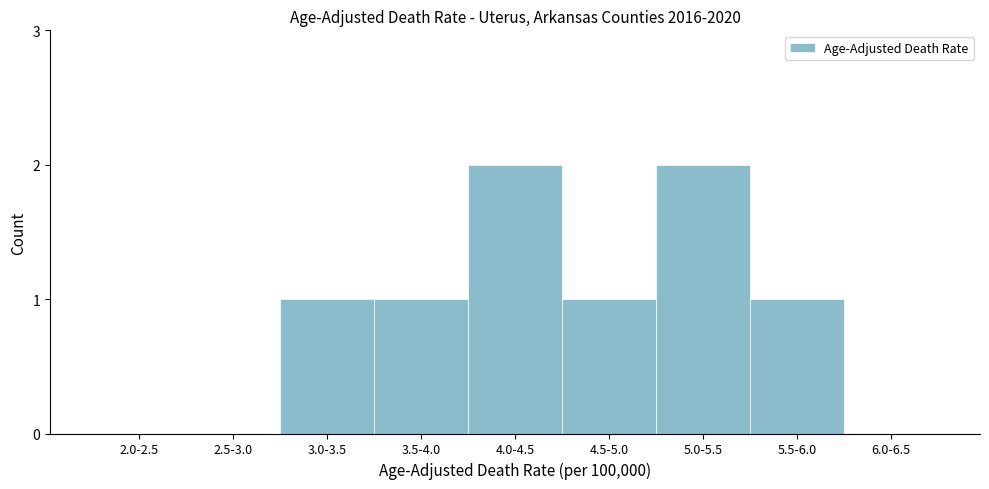

Reading right to left, list all the values displayed in this chart.

6.0-6.5=0	5.5-6.0=1	5.0-5.5=2	4.5-5.0=1	4.0-4.5=2	3.5-4.0=1	3.0-3.5=1	2.5-3.0=0	2.0-2.5=0